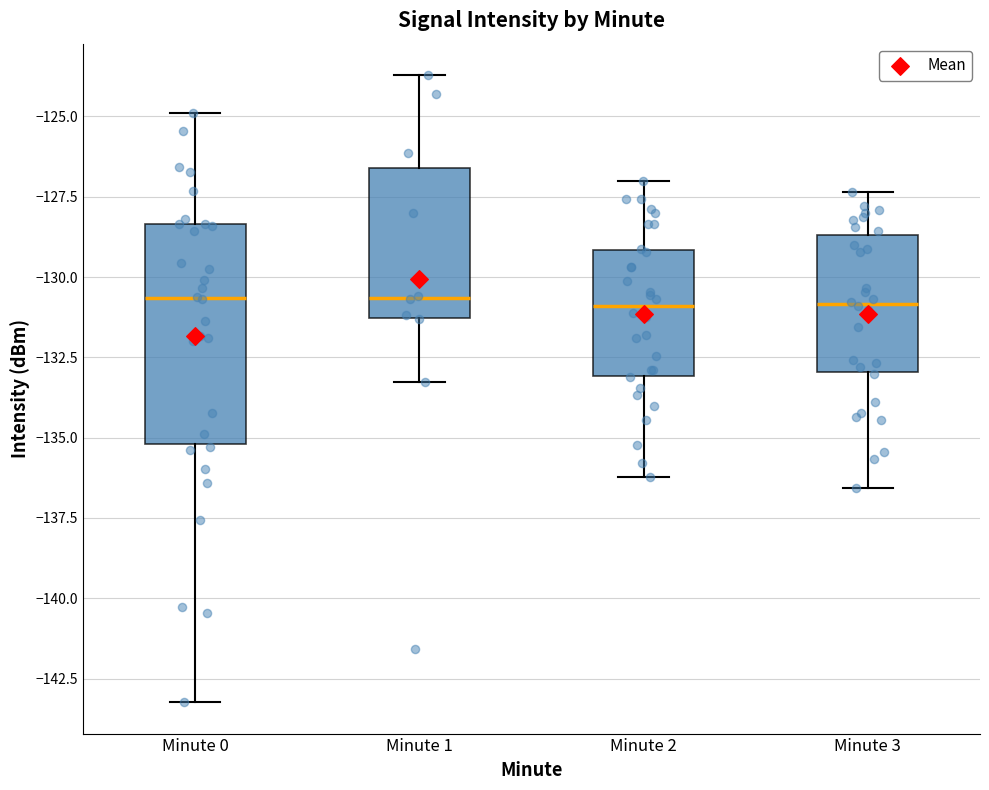

Reading left to right, read every box against the y-axis: the position of its median line, the range the box covers, and the ends of its whiskers. The values are not printed on the chart, so give them approximately, as read against the axis.

Minute 0: median -130.5, box -135.0 to -128.5, whiskers -143.0 to -125.0
Minute 1: median -130.5, box -131.5 to -126.5, whiskers -133.5 to -123.5
Minute 2: median -131.0, box -133.0 to -129.0, whiskers -136.0 to -127.0
Minute 3: median -131.0, box -133.0 to -128.5, whiskers -136.5 to -127.5